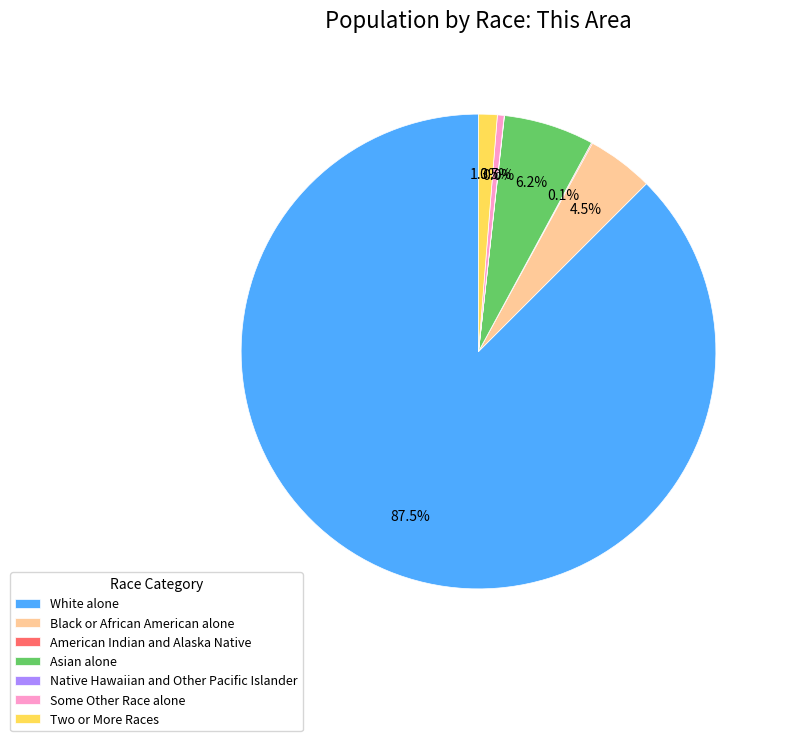

Combined, do White alone and Two or More Races account for over 50%?

Yes